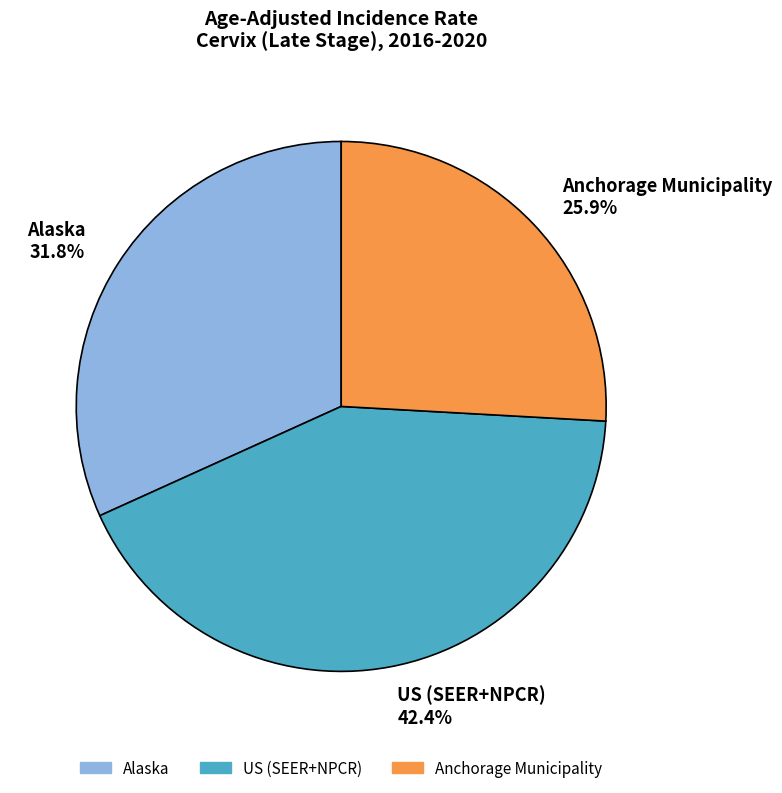

How many segments does this pie chart have?

3